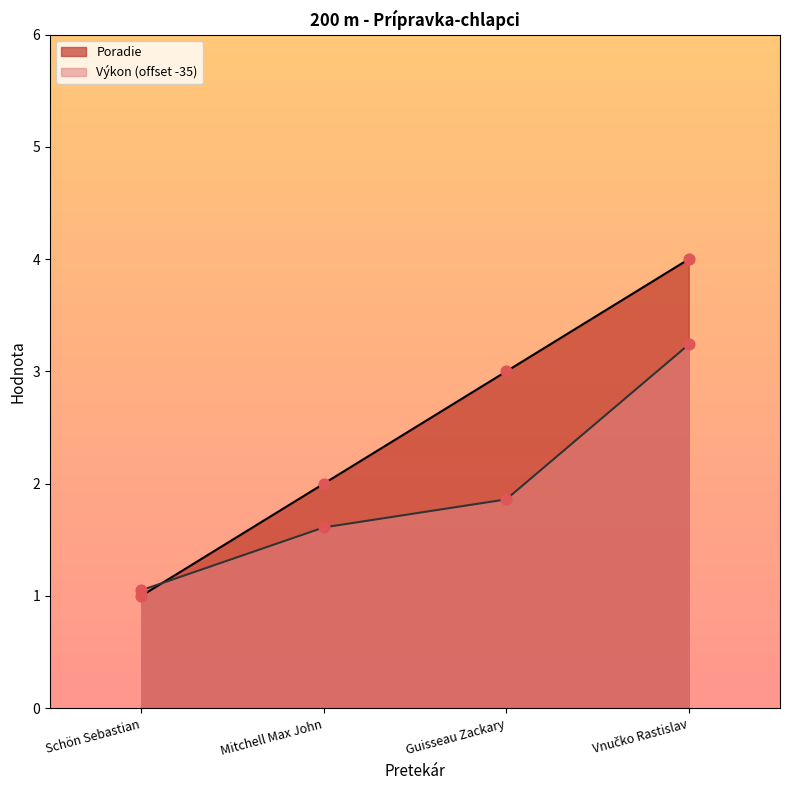

Which series contains the lowest Y value?

Poradie